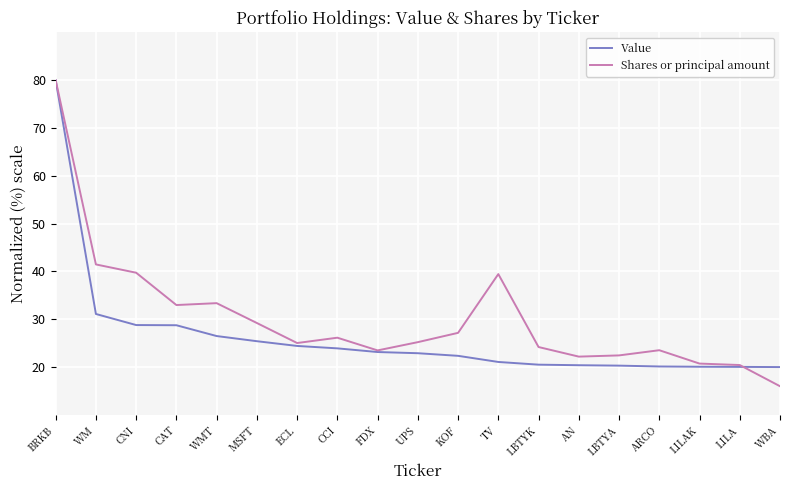

List the series in order of their overall mean, lowest first.

Value, Shares or principal amount